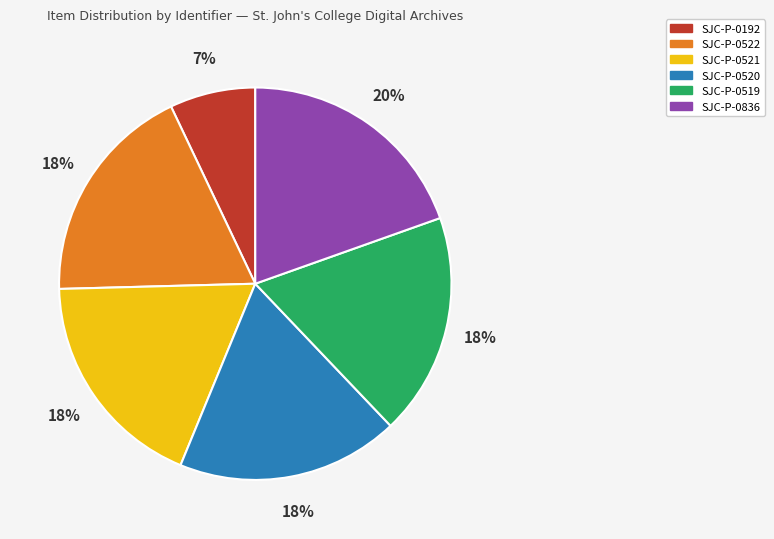

To the nearest percent, what percentage of the pie is SJC-P-0520?

18%